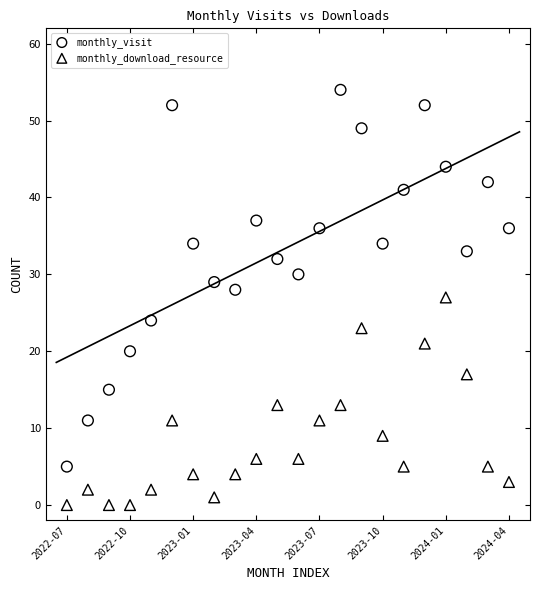

Which series reaches the minimum Y coordinate?

monthly_download_resource